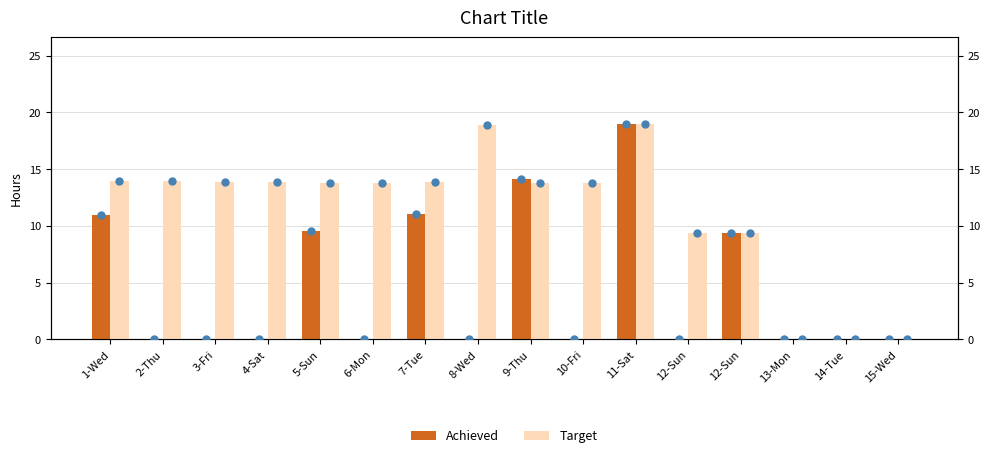

Which series has the largest total across all categories?

Target